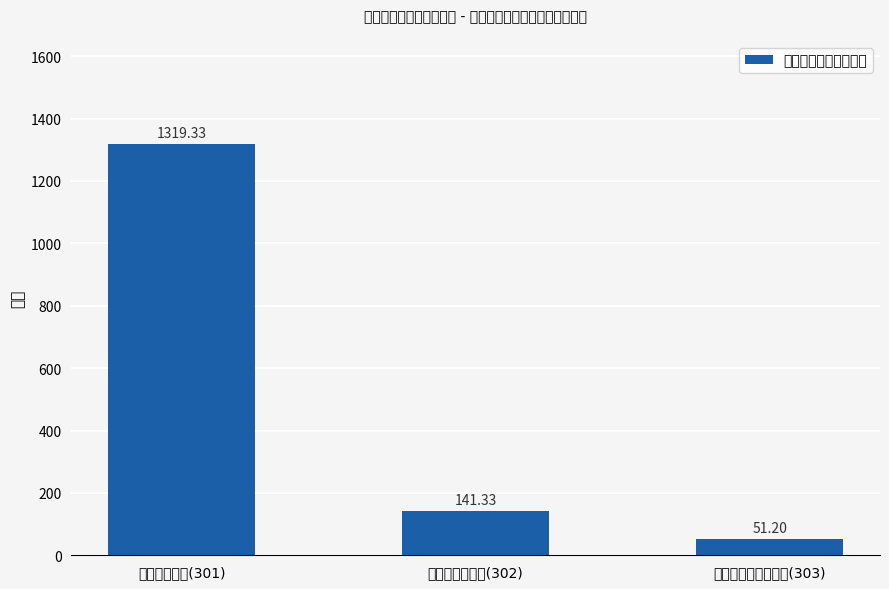

At which label does the data first exceed 141?

工资福利支出(301)